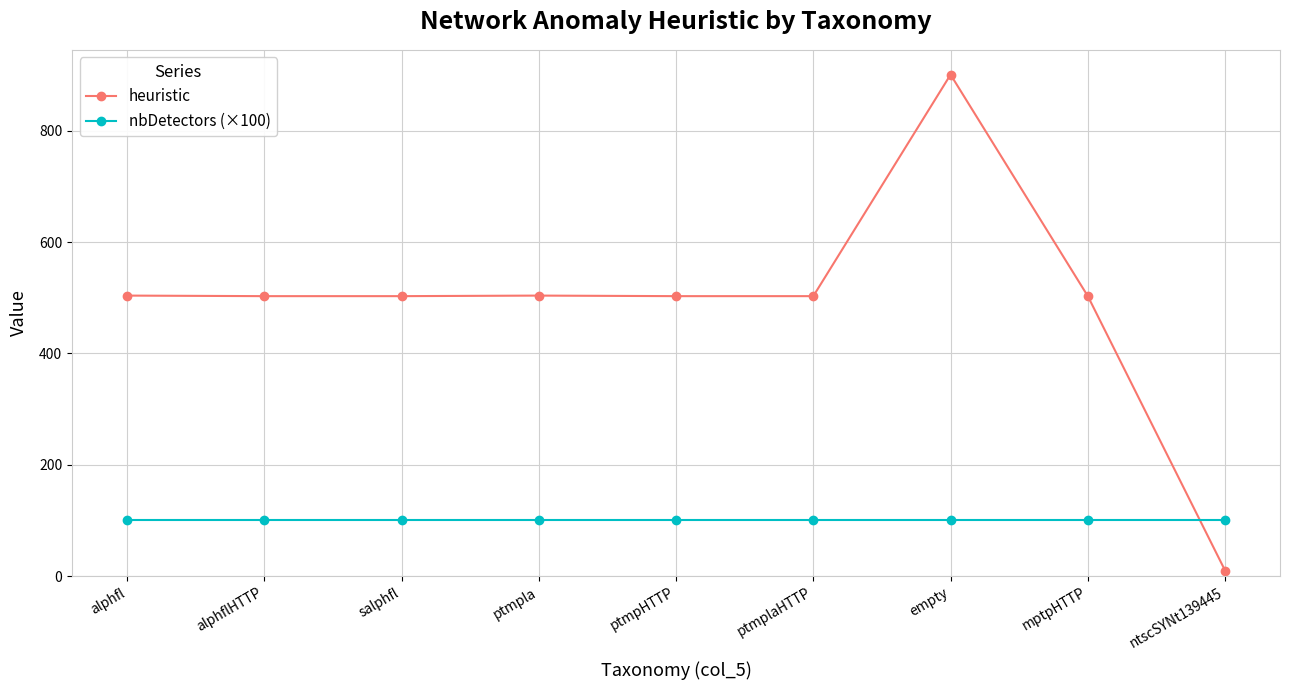

What is the average value of the heuristic series?

493